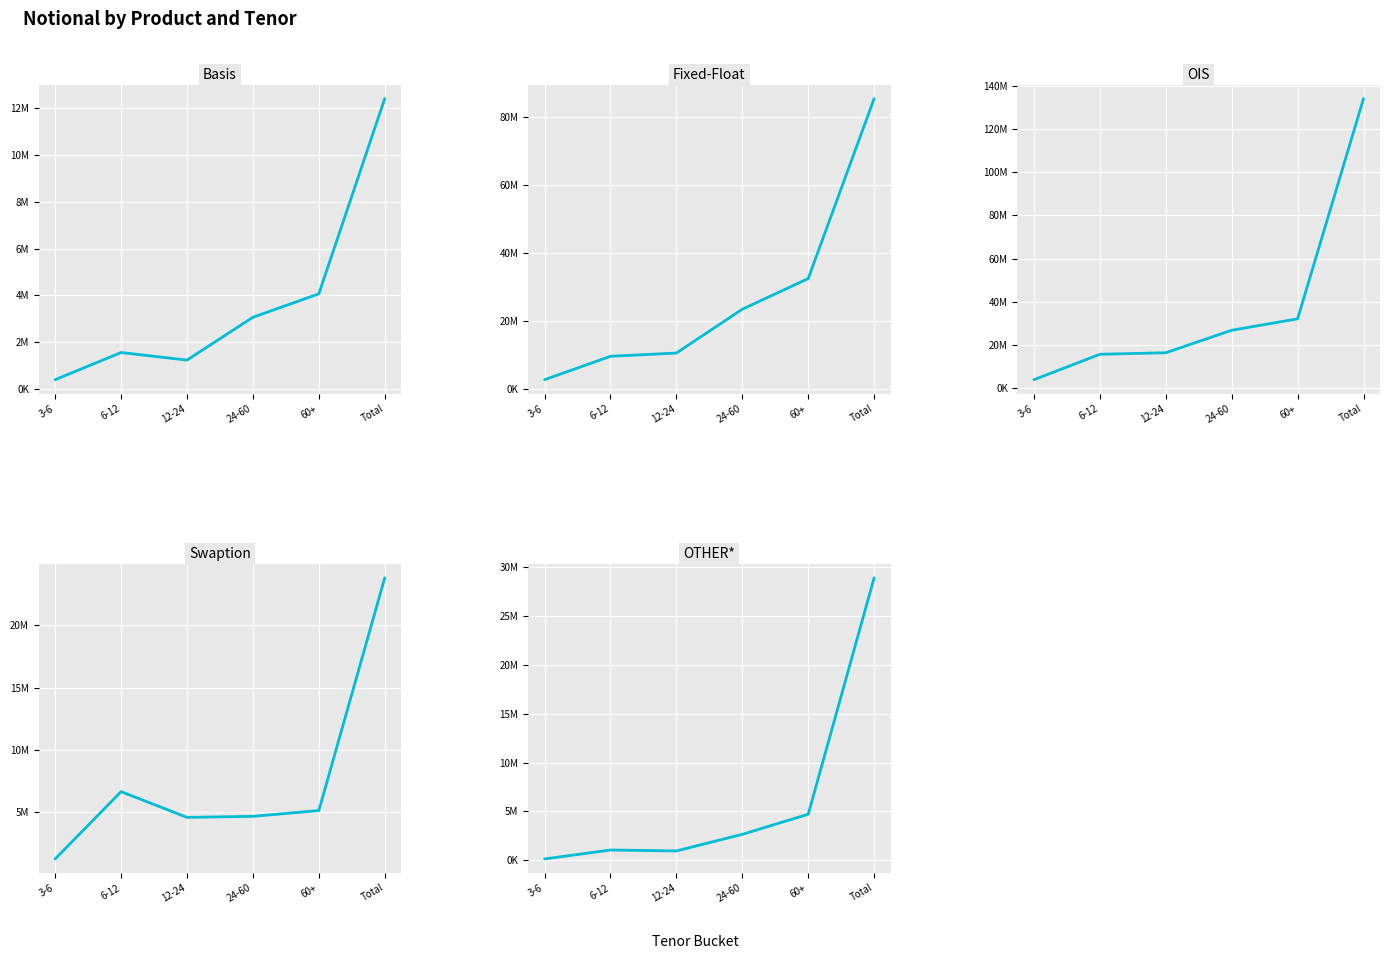

Reading left to right, what are all the values shown in this chart?

Basis: 383557	1547178	1222485	3055352	4061050	12418230
Fixed-Float: 2803215	9671700	10628286	23504123	32505146	85366280
OIS: 3794048	15581212	16291947	26725305	32025053	134168378
Swaption: 1216812	6628867	4560017	4641999	5107327	23822604
OTHER*: 139381	1052593	959296	2658735	4714413	28915560